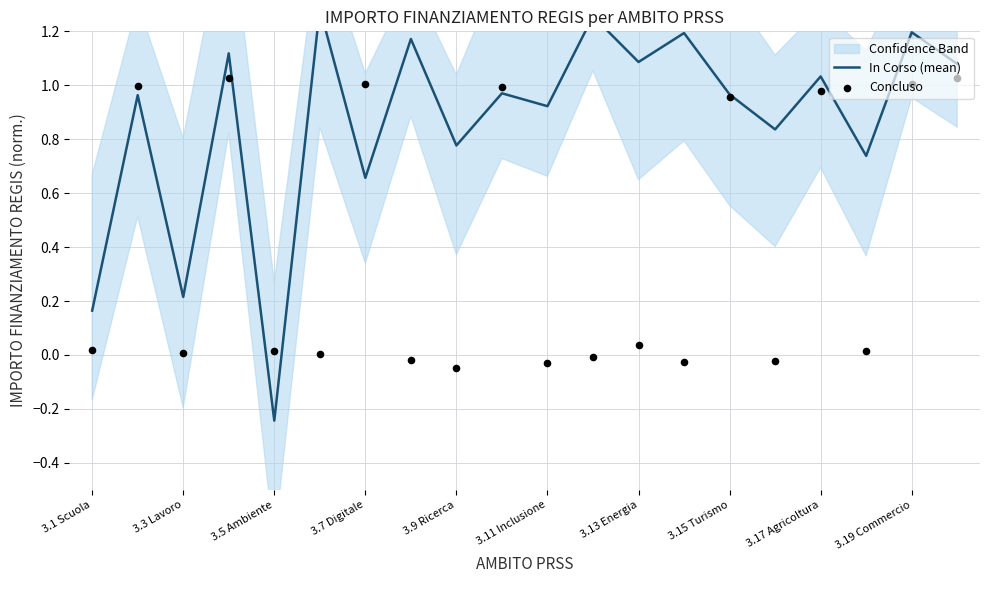

Which series has the largest total across all categories?

In Corso (mean)